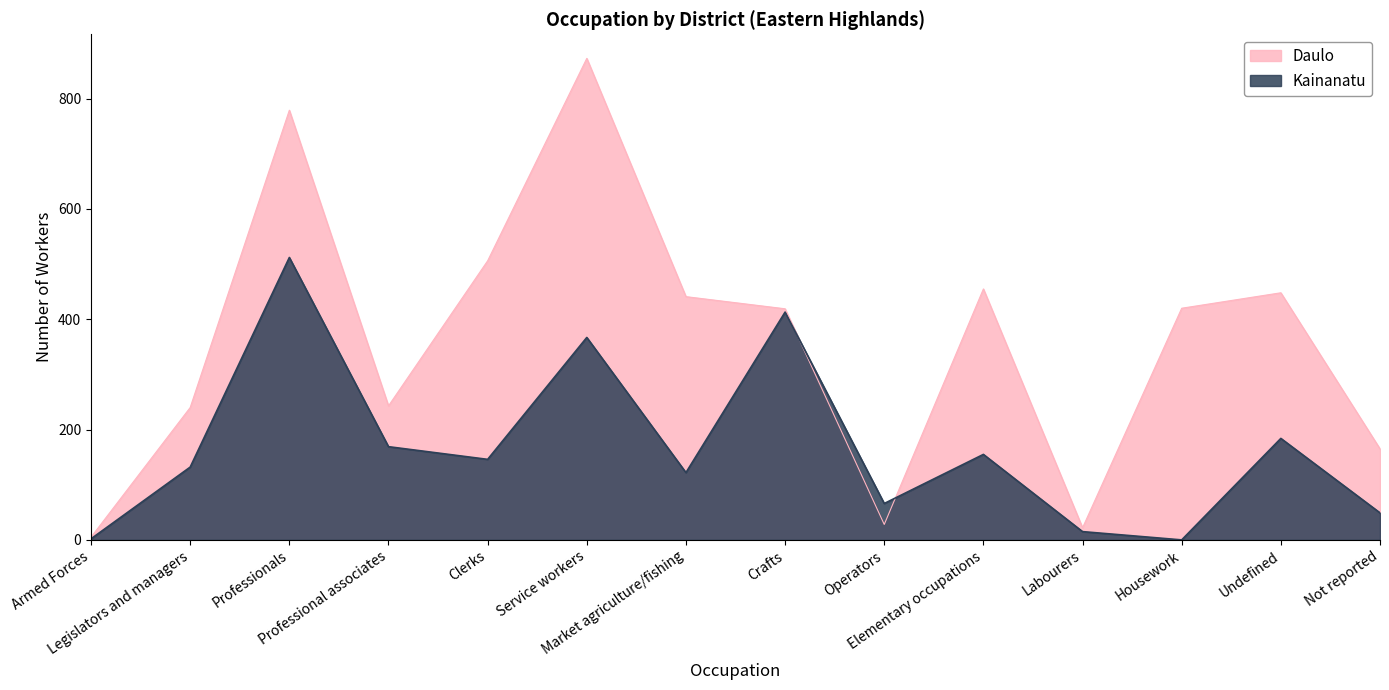

What is the value of the Kainanatu point at the 1st from the left?

2